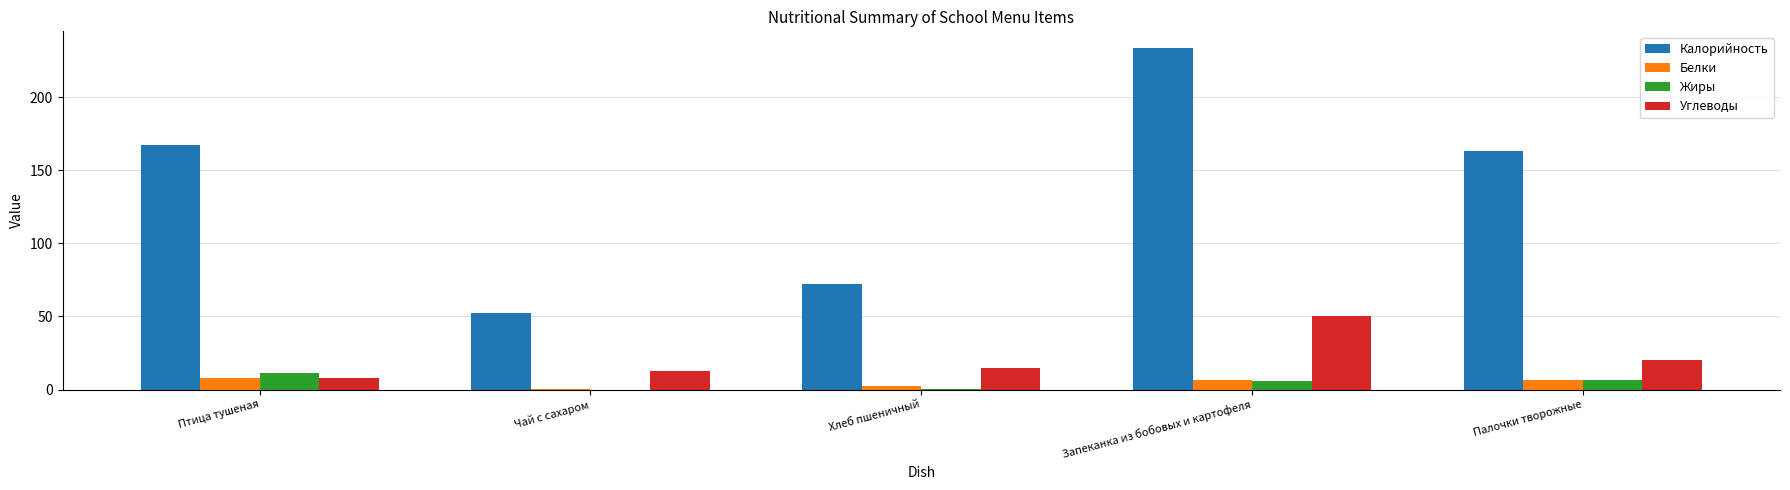

True or false: Калорийность has a value of 106.7 at Хлеб пшеничный.

False